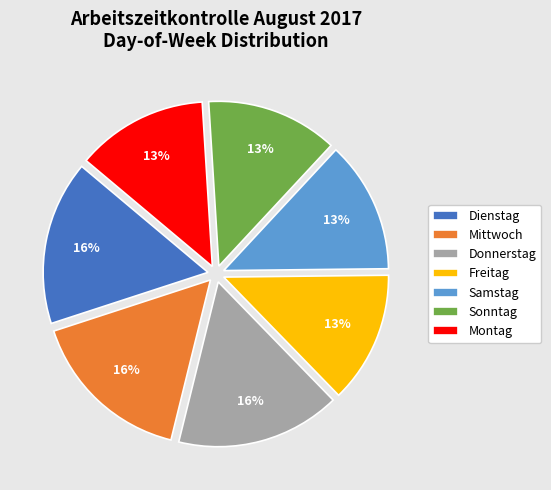

To the nearest percent, what is the combined percentage of Samstag and Freitag?

26%